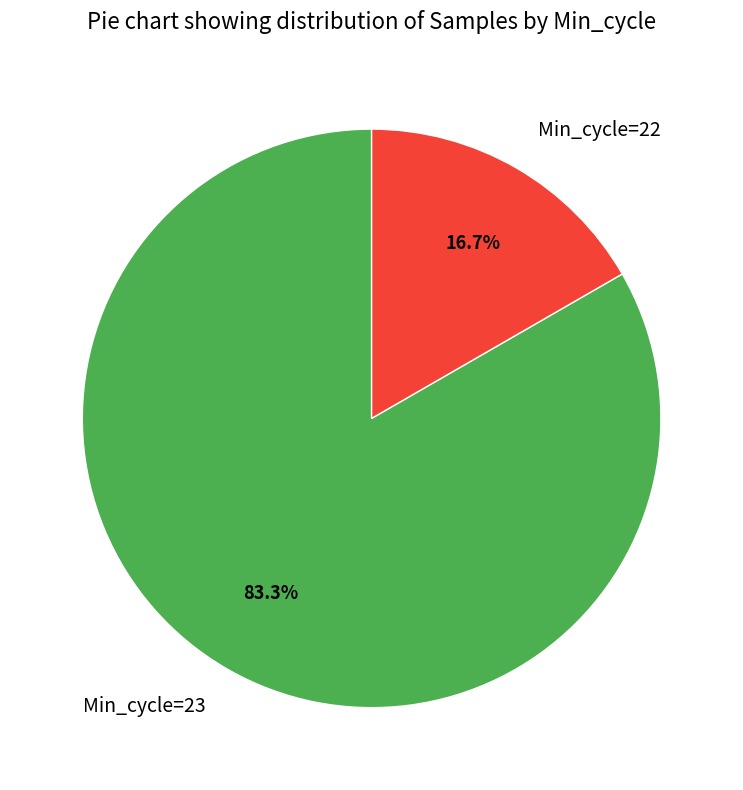

What is the ratio of the value at Min_cycle=23 to the value at Min_cycle=22?

5.0